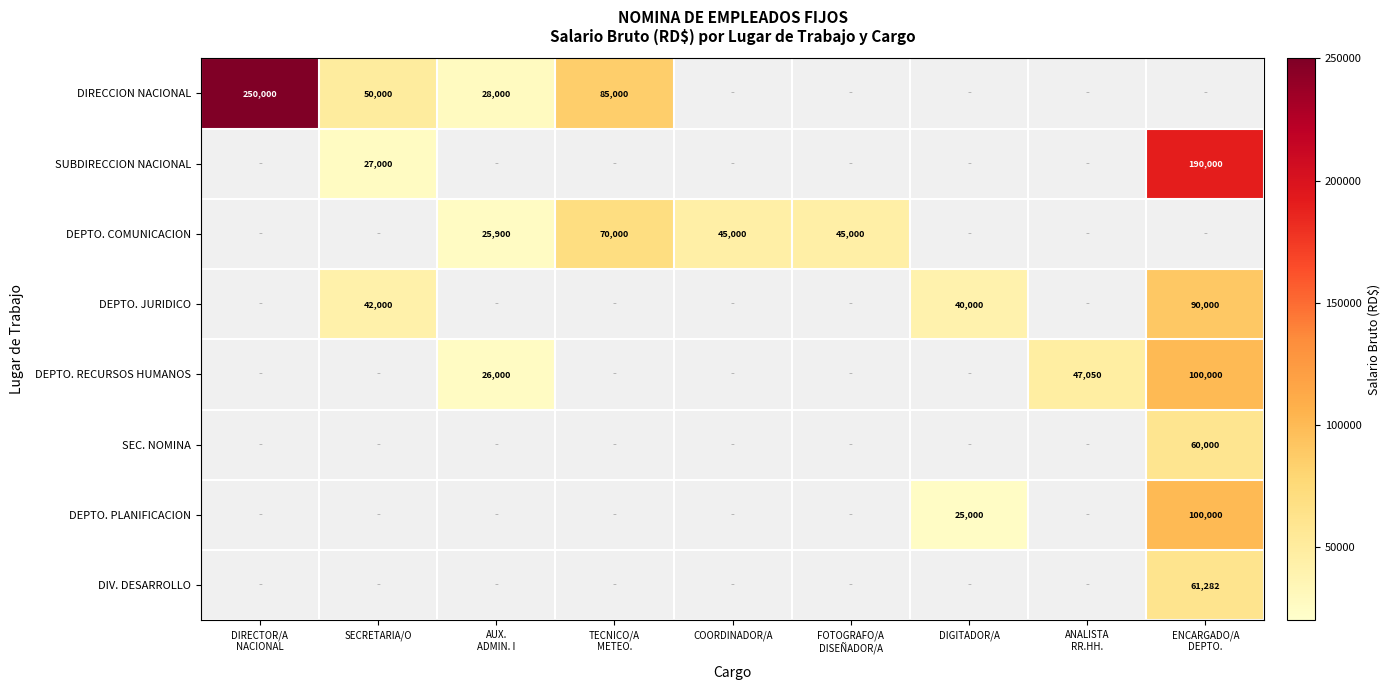

The value of DIRECCION NACIONAL at SECRETARIA/O is 50000. True or false?

True